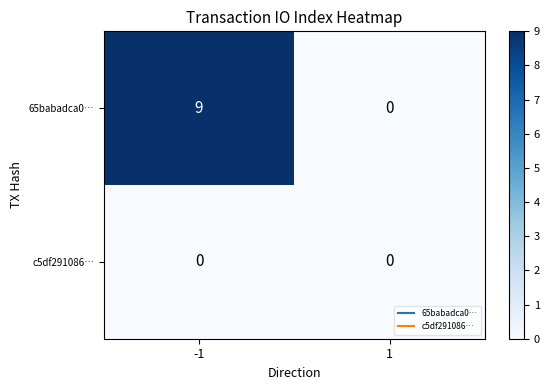

Rank the series by their average value, from lowest to highest.

c5df291086…, 65babadca0…